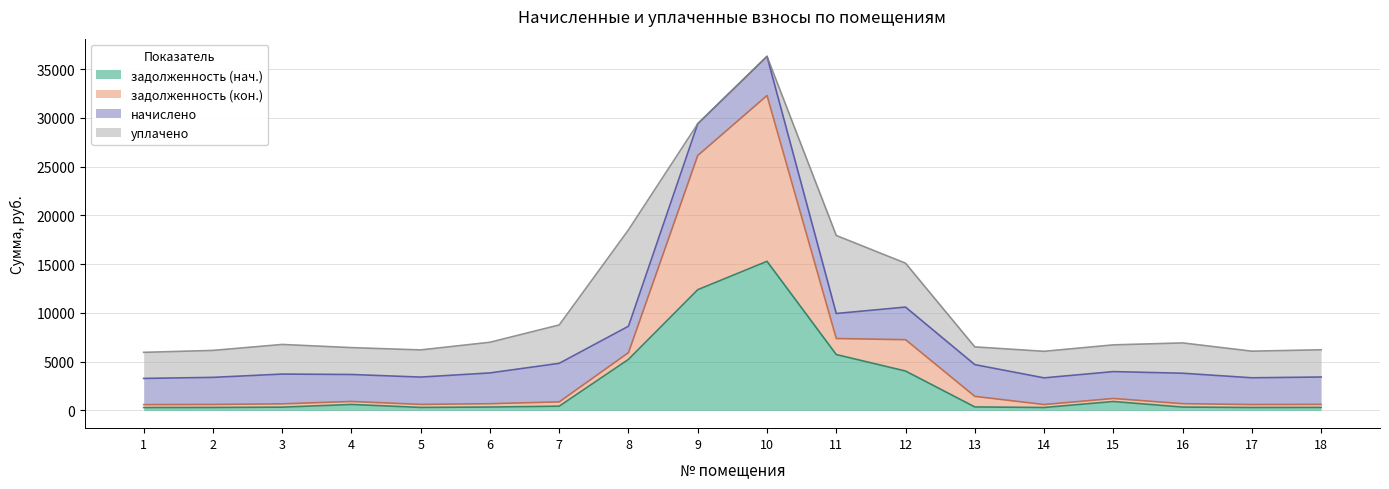

At which category is the sum across all series the highest?

10